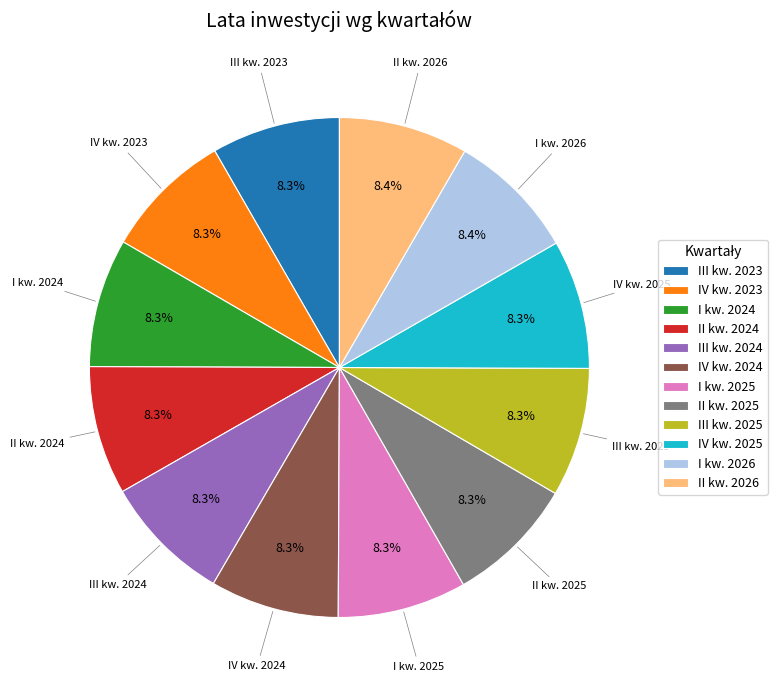

Is there any slice that represents more than half of the pie?

No